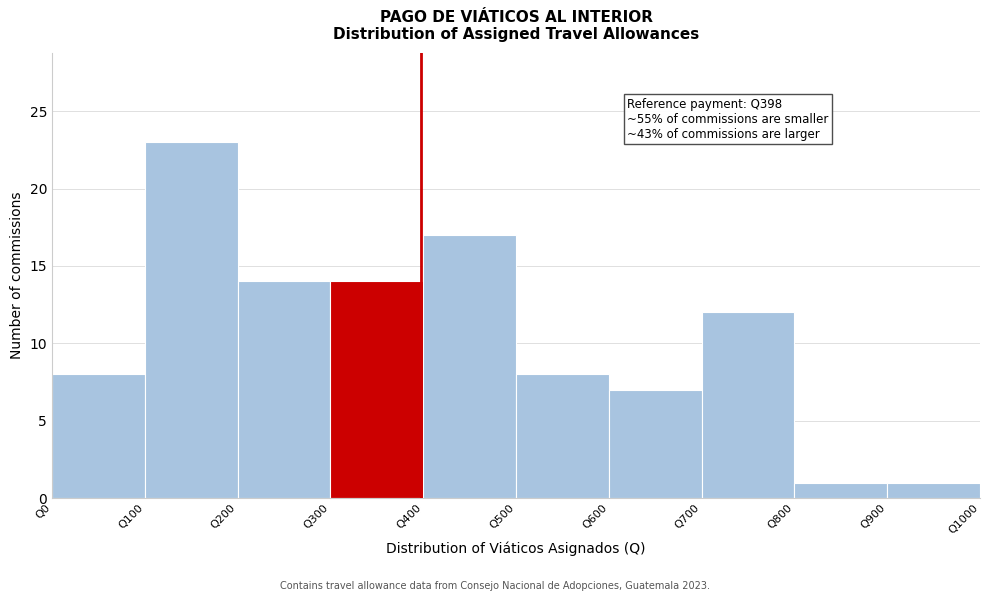

Over which range of the x-axis is the bar tallest?

100 to 200